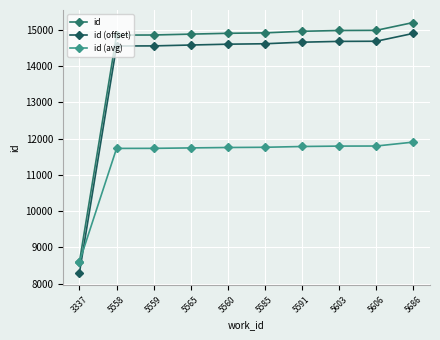

What are all the series names shown in the legend?

id, id (offset), id (avg)